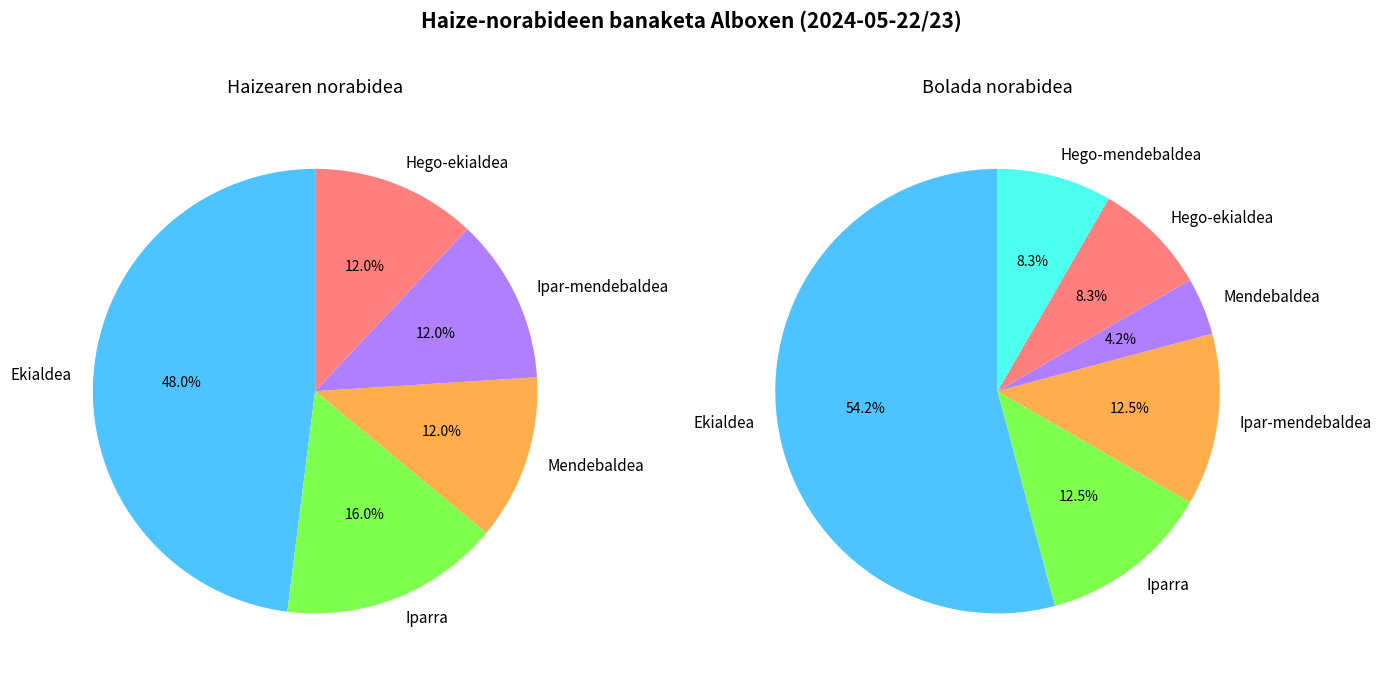

Does any single category account for the majority?

No